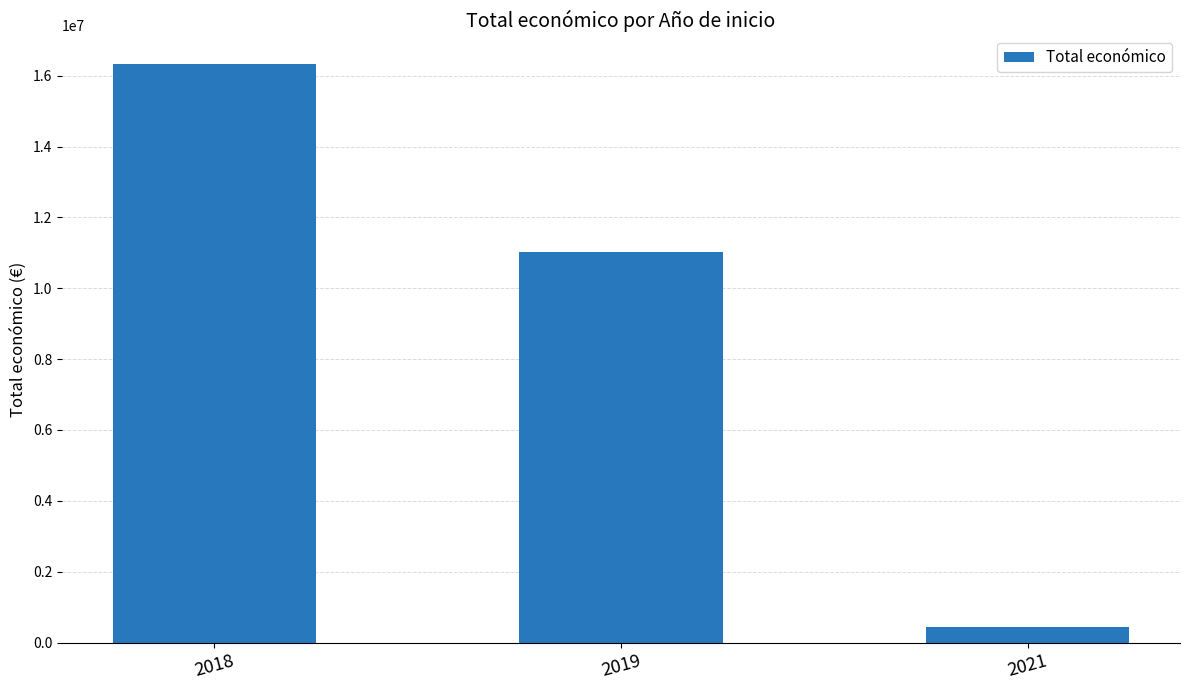

The value at 2021 is 440317. True or false?

True